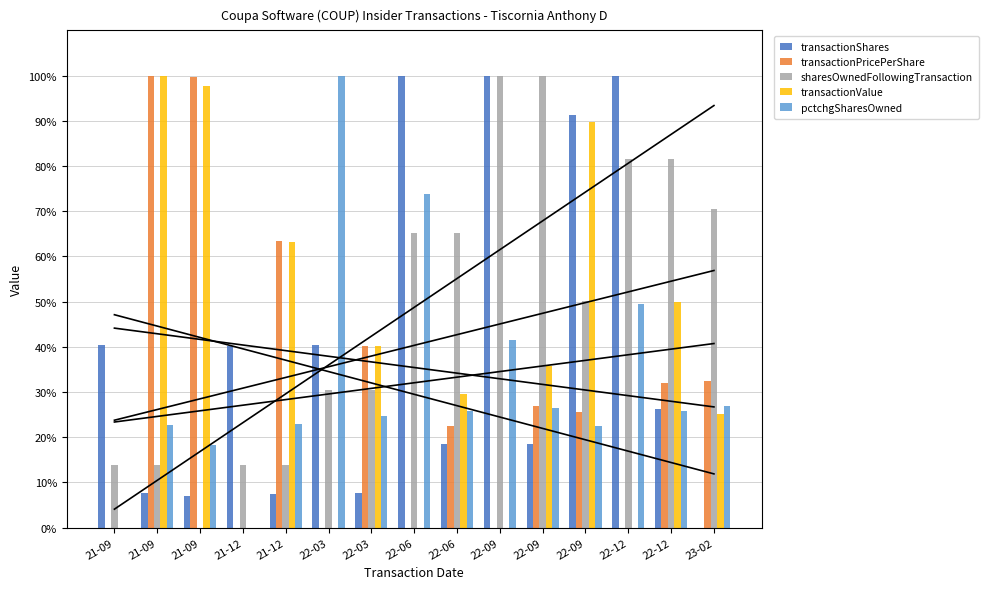

Reading right to left, list all the values displayed in this chart.

transactionShares: 0.0	26.3	100.0	91.2	18.4	100.0	18.4	99.9	7.7	40.4	7.5	40.3	7.0	7.6	40.3
transactionPricePerShare: 32.5	31.9	0.0	25.5	26.9	0.0	22.4	0.0	40.1	0.0	63.5	0.0	99.6	100.0	0.0
sharesOwnedFollowingTransaction: 70.5	81.5	81.5	50.1	100.0	100.0	65.2	65.2	30.5	30.5	14.0	14.0	0.0	13.9	13.9
transactionValue: 25.1	49.9	0.0	89.6	35.7	0.0	29.7	0.0	40.3	0.0	63.3	0.0	97.8	100.0	0.0
pctchgSharesOwned: 26.8	25.9	49.5	22.5	26.5	41.5	25.7	73.8	24.8	100.0	22.9	0.0	18.2	22.8	0.0